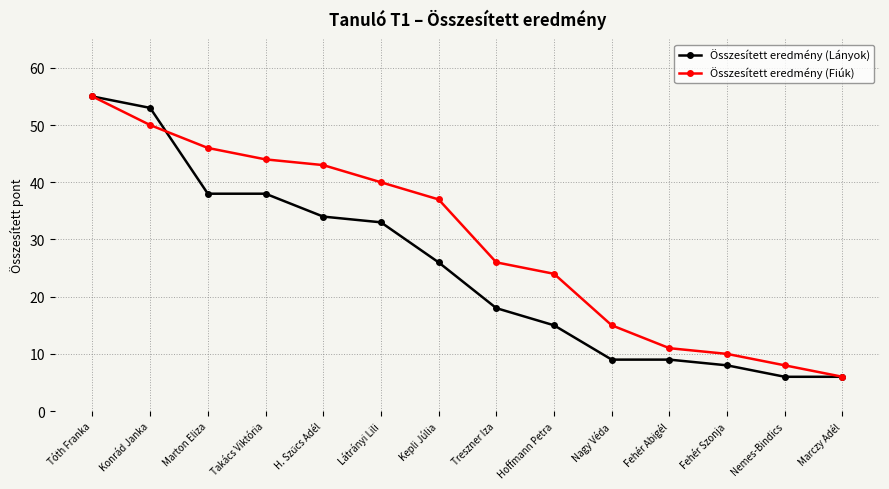

What is the difference between the maximum and minimum values in the Összesített eredmény (Lányok) series?

49